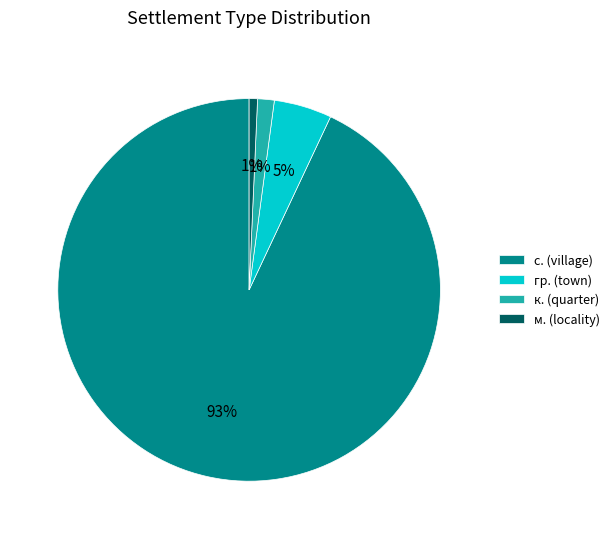

Does any single category account for the majority?

Yes